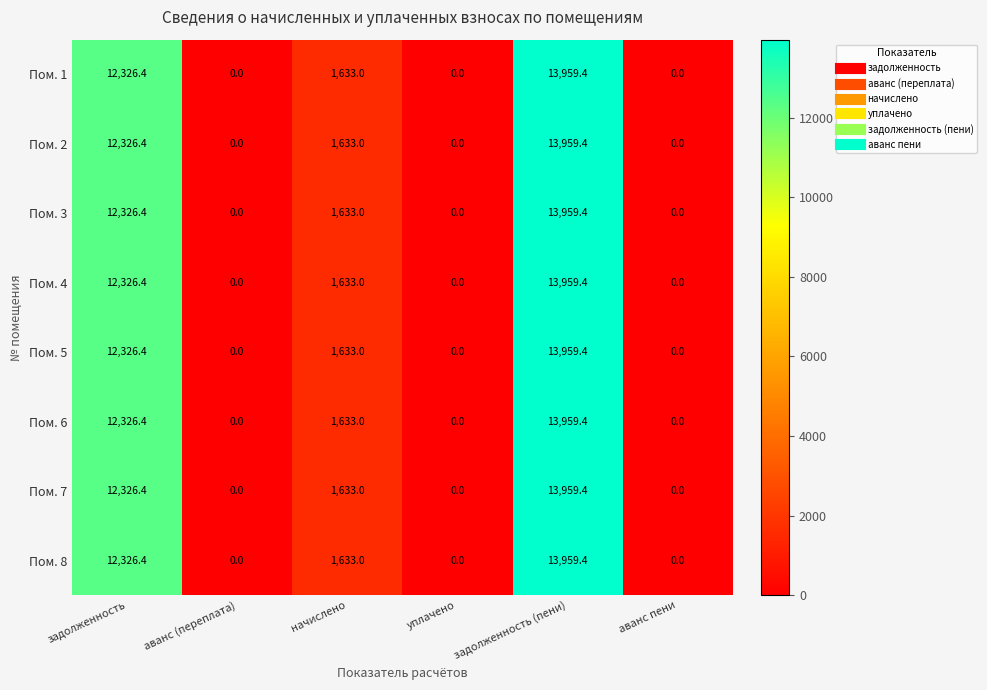

What is the maximum value shown in the chart?

13959.4